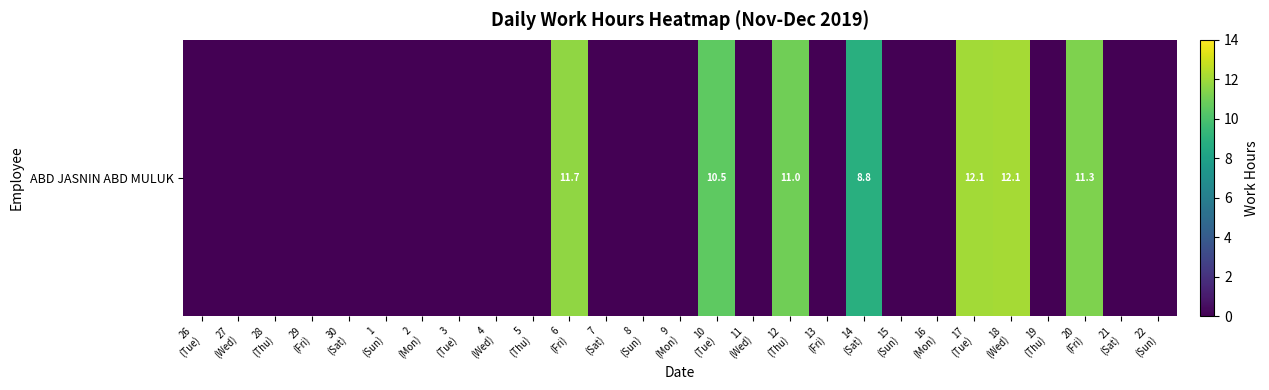

Reading left to right, what are all the values shown in this chart?

26
(Tue)=0.0	27
(Wed)=0.0	28
(Thu)=0.0	29
(Fri)=0.0	30
(Sat)=0.0	1
(Sun)=0.0	2
(Mon)=0.0	3
(Tue)=0.0	4
(Wed)=0.0	5
(Thu)=0.0	6
(Fri)=11.7	7
(Sat)=0.0	8
(Sun)=0.0	9
(Mon)=0.0	10
(Tue)=10.5	11
(Wed)=0.0	12
(Thu)=11.0	13
(Fri)=0.0	14
(Sat)=8.8	15
(Sun)=0.0	16
(Mon)=0.0	17
(Tue)=12.1	18
(Wed)=12.1	19
(Thu)=0.0	20
(Fri)=11.3	21
(Sat)=0.0	22
(Sun)=0.0